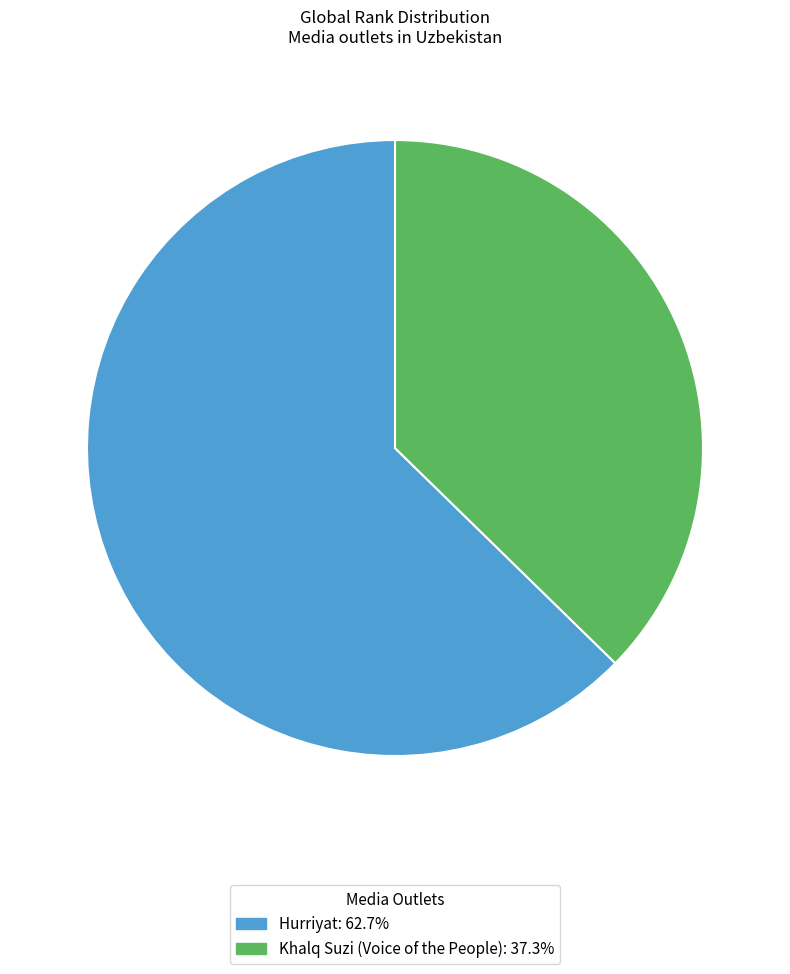

Rank the categories by value from highest to lowest.

Hurriyat, Khalq Suzi (Voice of the People)